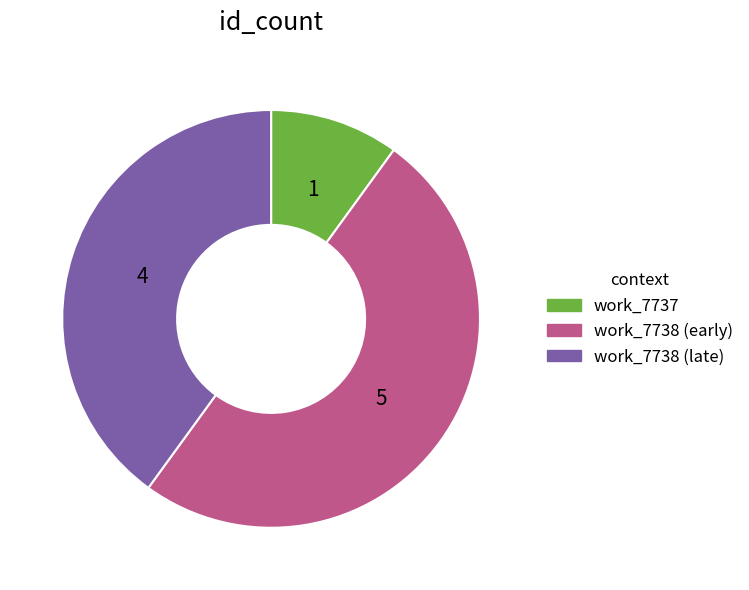

Which category accounts for the majority?

work_7738 (early)